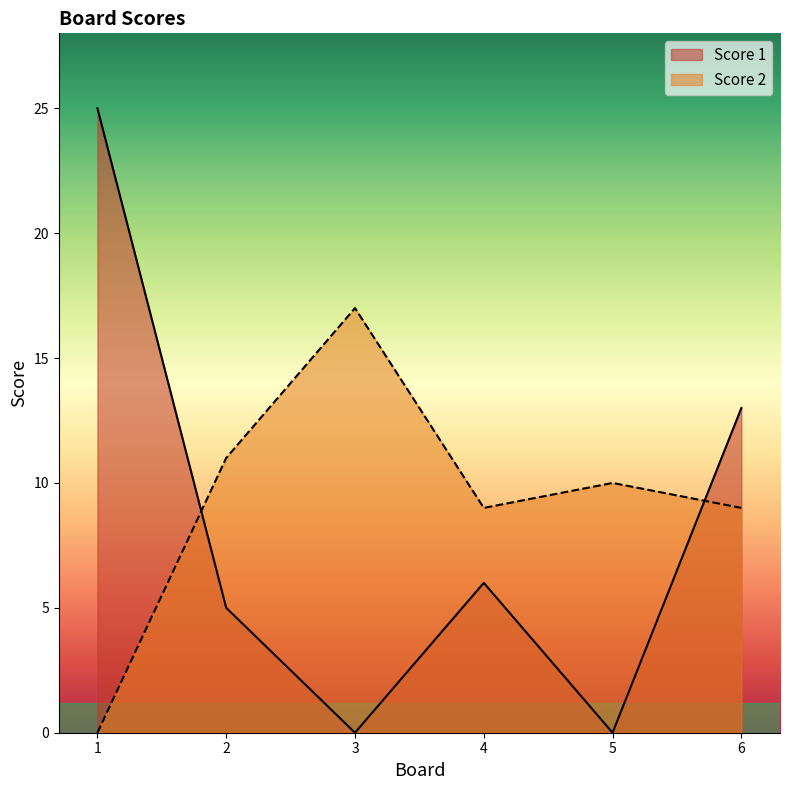

Reading left to right, list all the values displayed in this chart.

Score 1: 1=25	2=5	3=0	4=6	5=0	6=13
Score 2: 1=0	2=11	3=17	4=9	5=10	6=9